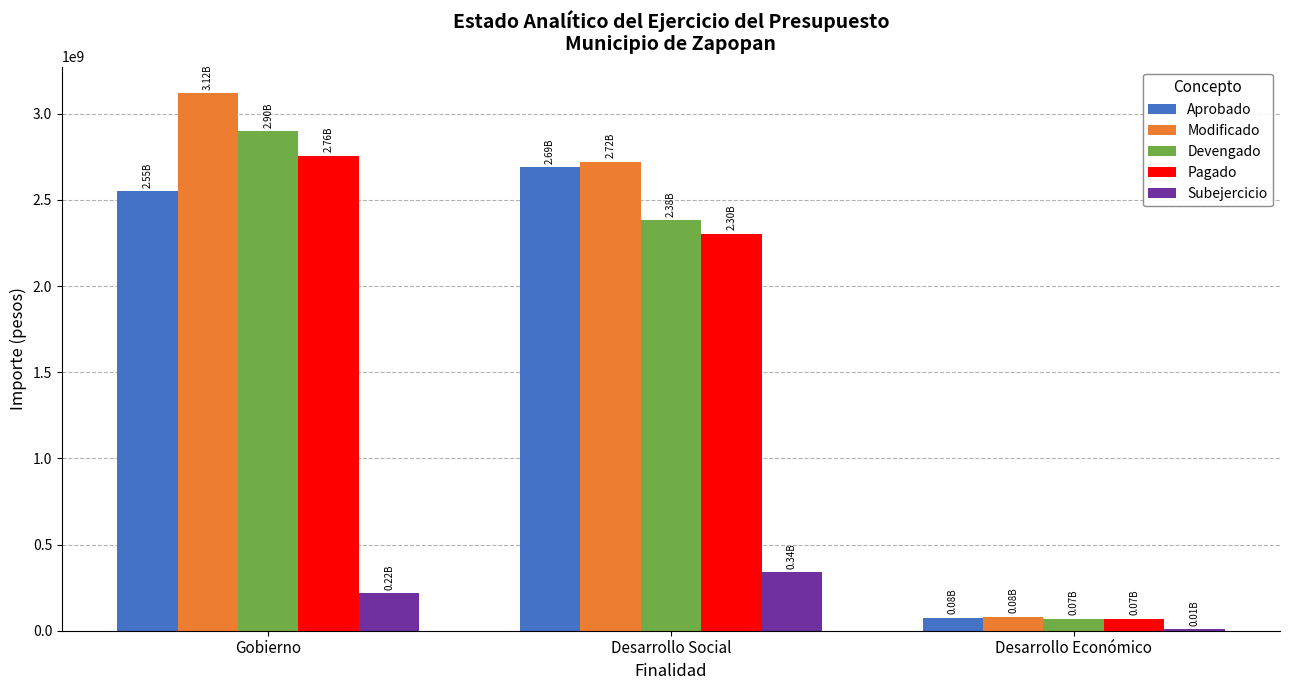

At which category does the chart reach its minimum across all series?

Desarrollo Económico